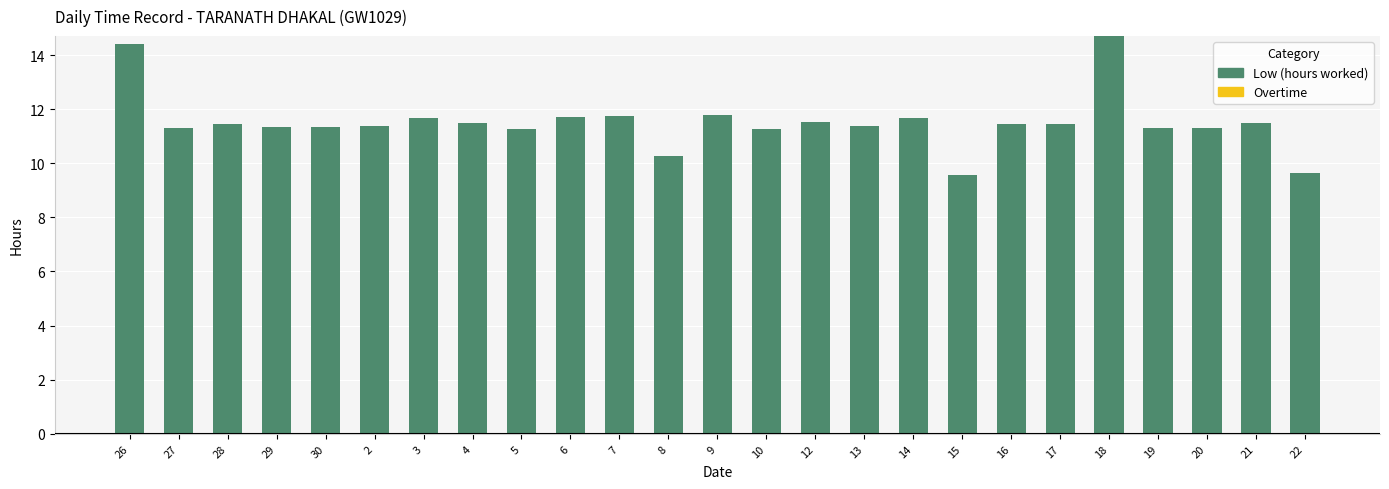

What is the label of the 11th bar from the left?

7